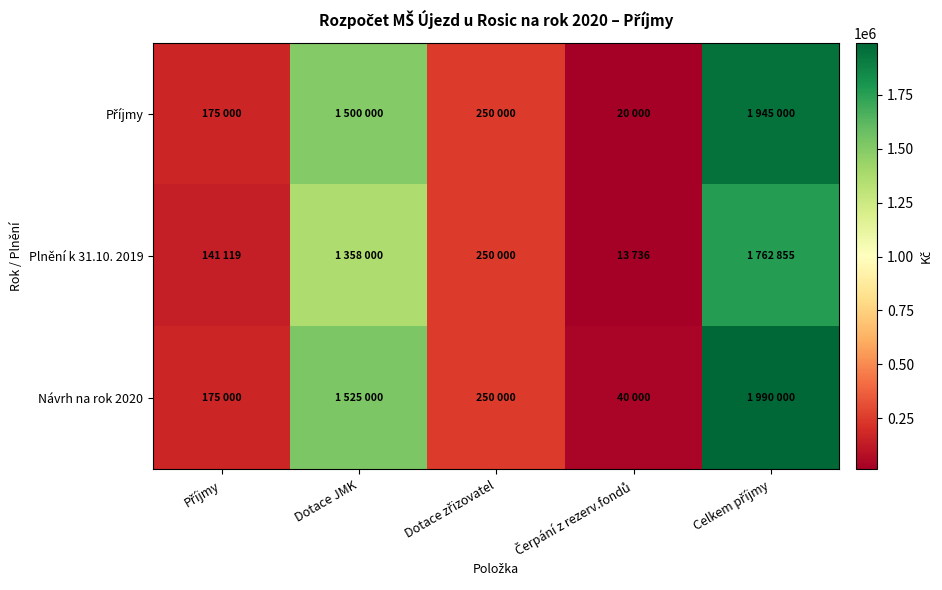

Count the number of categories in the chart.

5